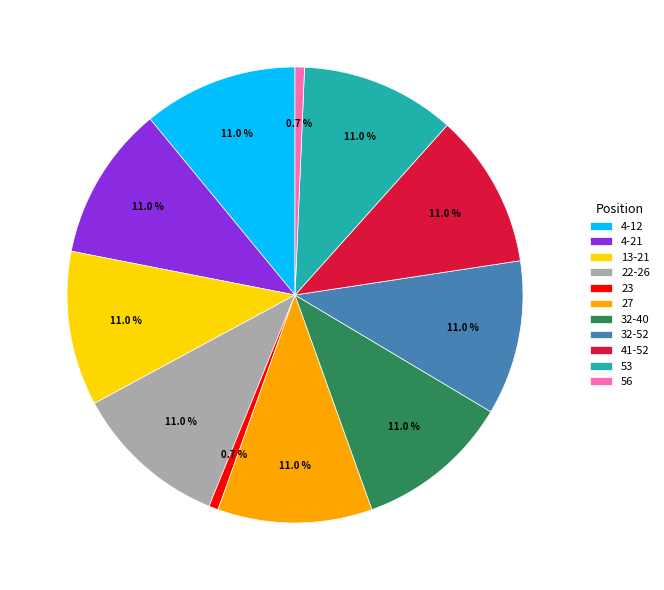

Does 53 account for over 50% of the chart?

No